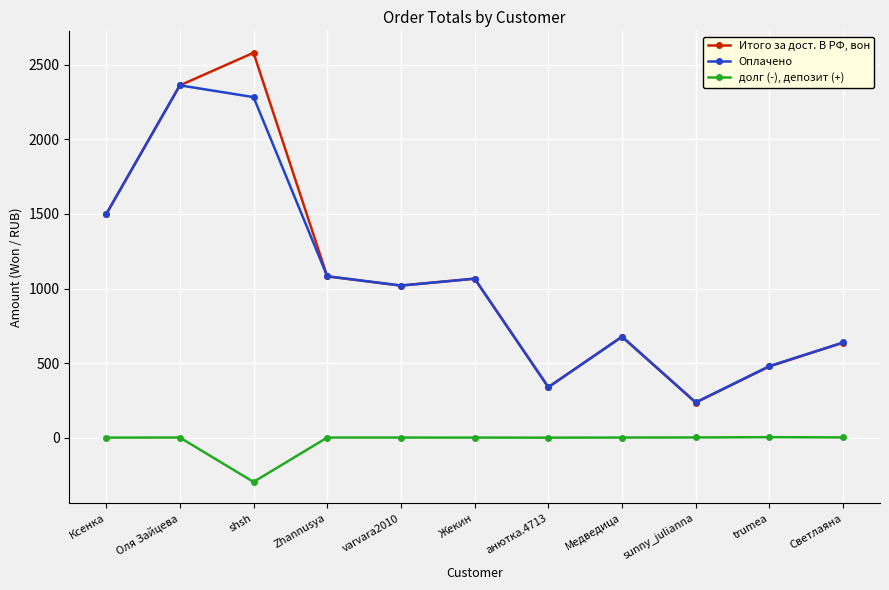

What is the label of the 9th point from the left?

sunny_julianna